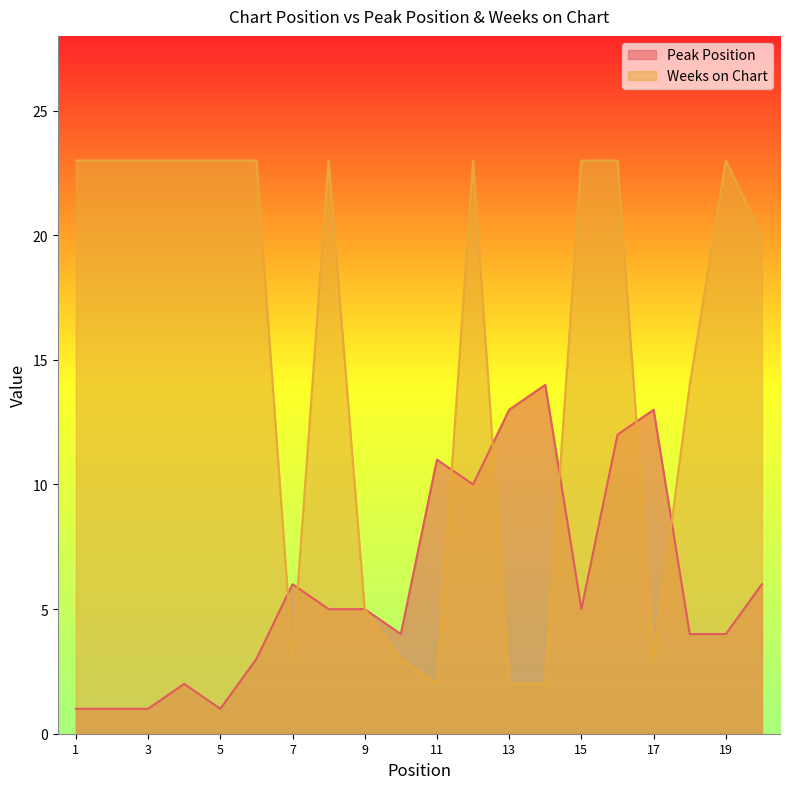

What is the value of the Peak Position point at the 15th from the left?

5